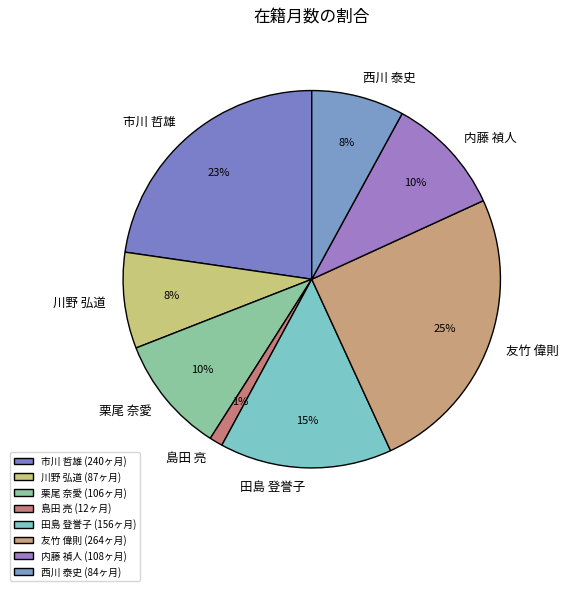

To the nearest percent, what percentage of the pie is 内藤 禎人?

10%